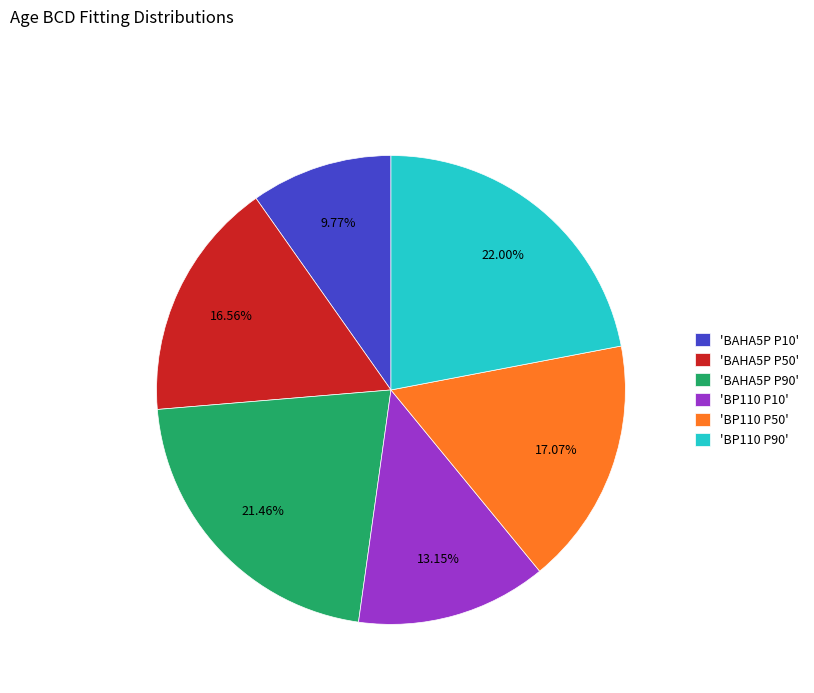

Does any single category account for the majority?

No